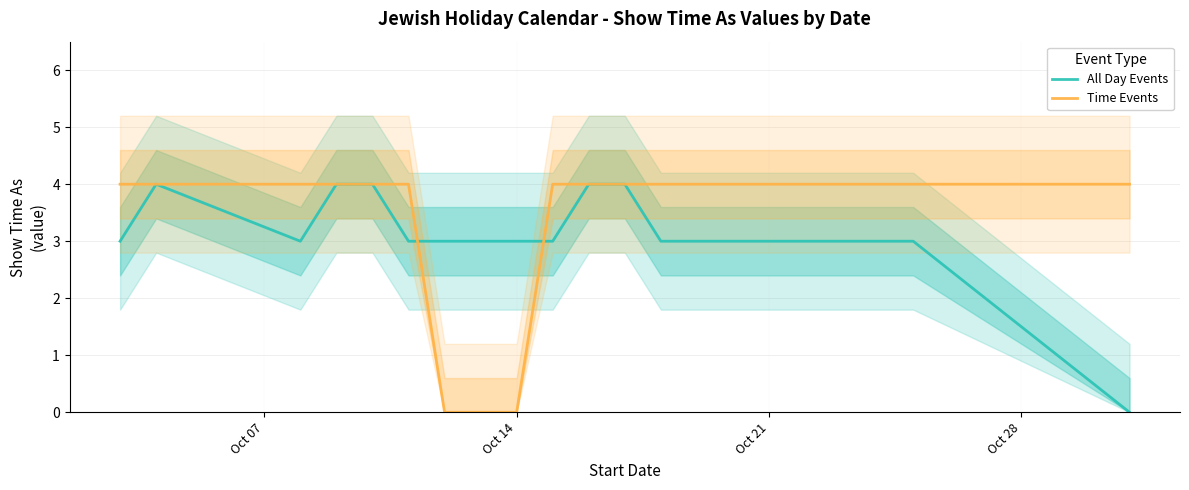

Which series has the largest range (max minus min)?

All Day Events